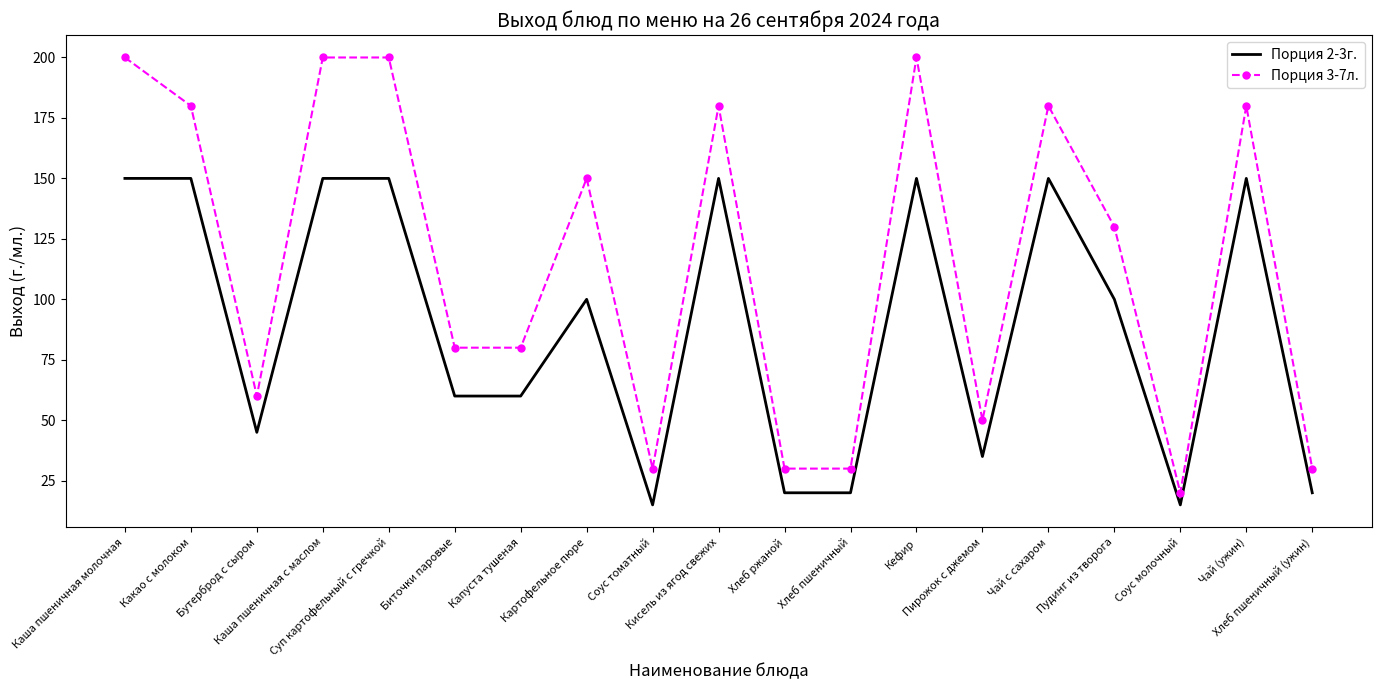

Which series has the widest spread of values?

Порция 3-7л.